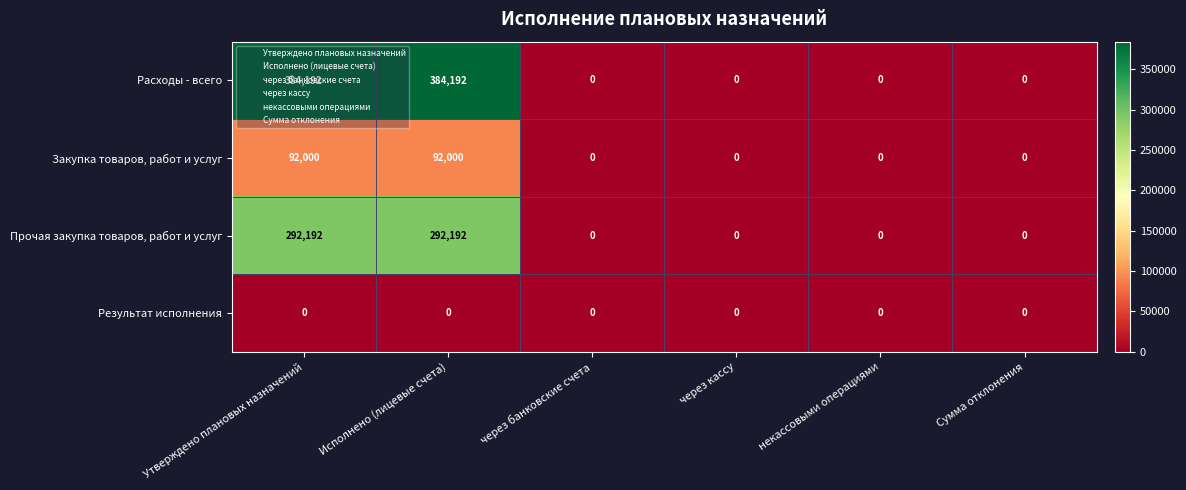

Is it true that Результат исполнения equals 0 at некассовыми операциями?

True